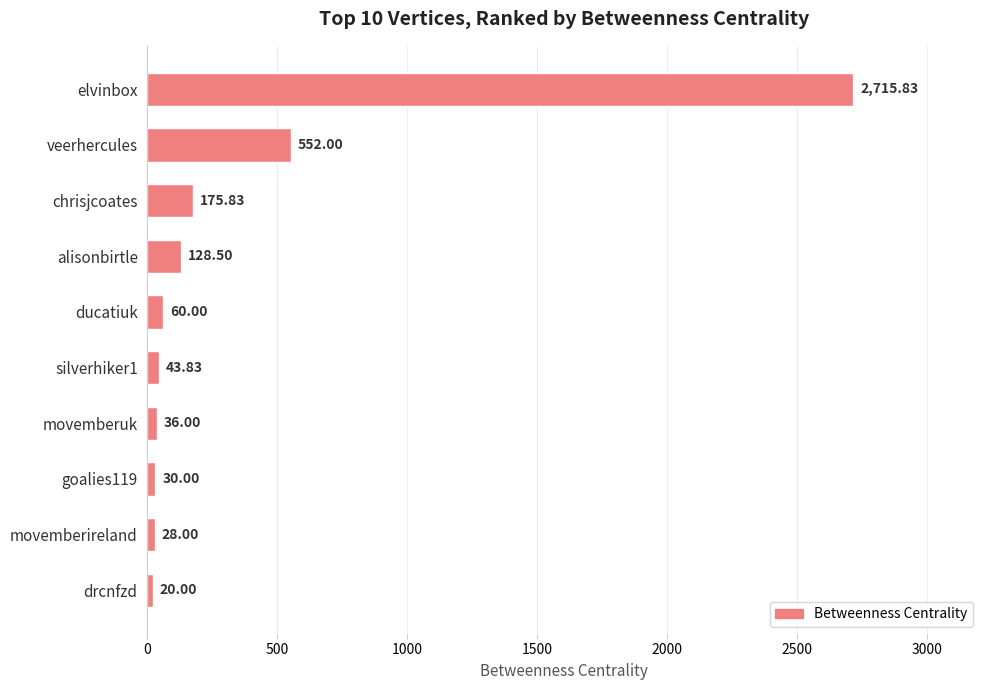

Which has a higher value, goalies119 or veerhercules?

veerhercules